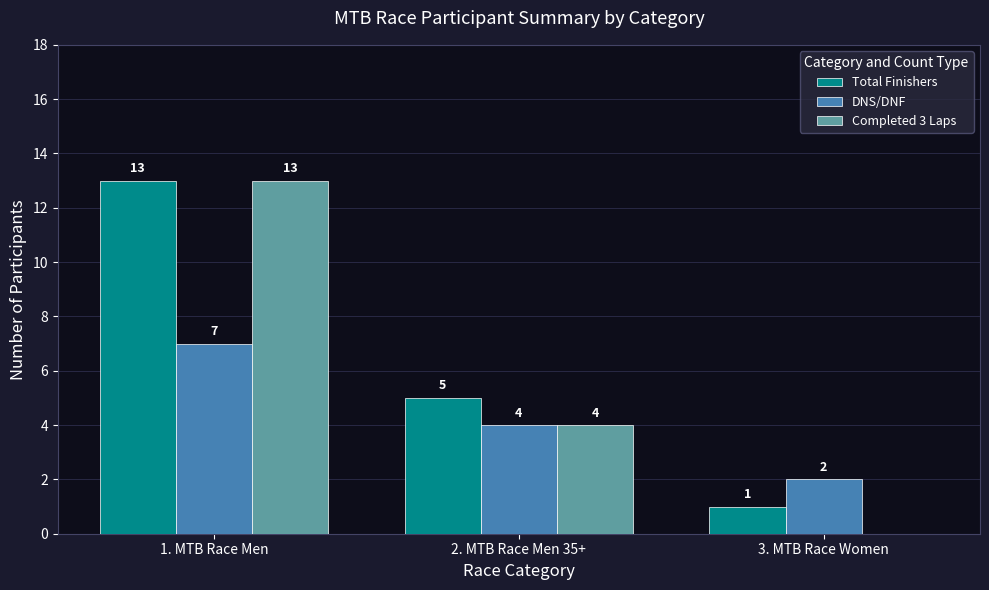

What are all the series names shown in the legend?

Total Finishers, DNS/DNF, Completed 3 Laps